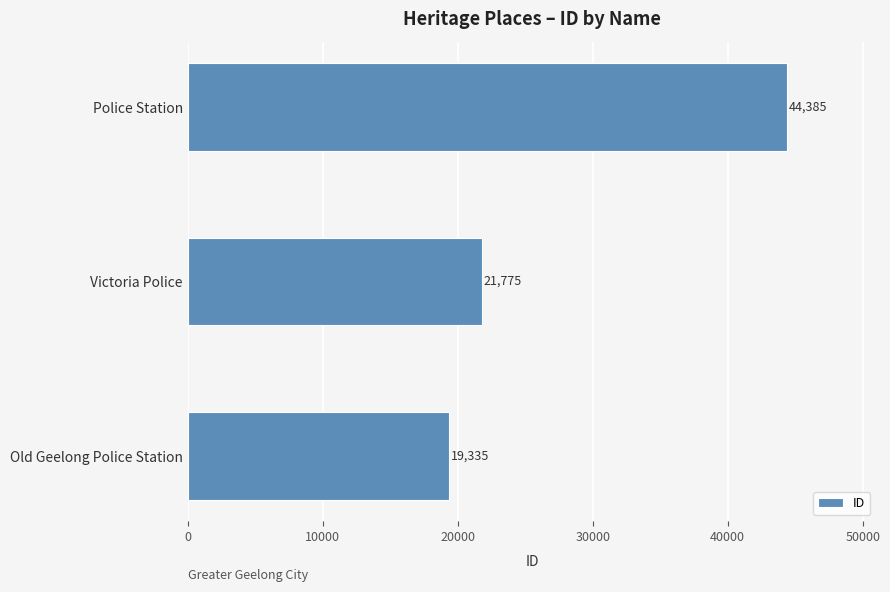

At which label is the value closest to 31860?

Victoria Police